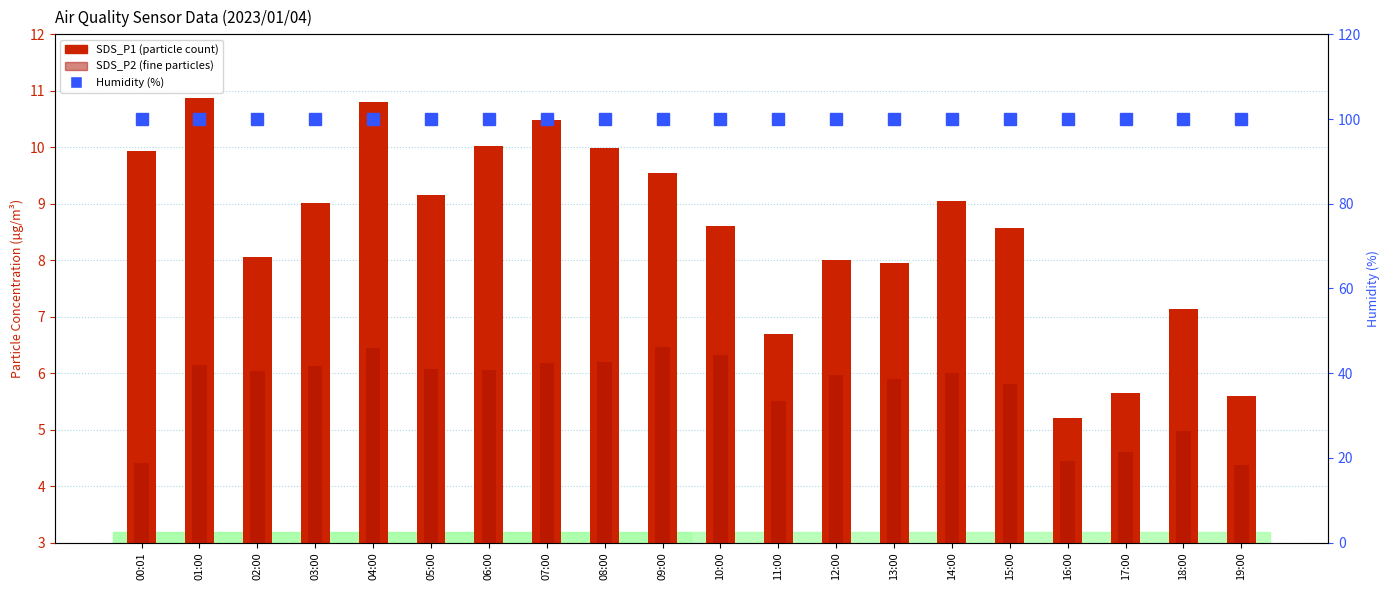

What is the difference between the second highest and second lowest values in the SDS_P1 (particle count) series?

5.2